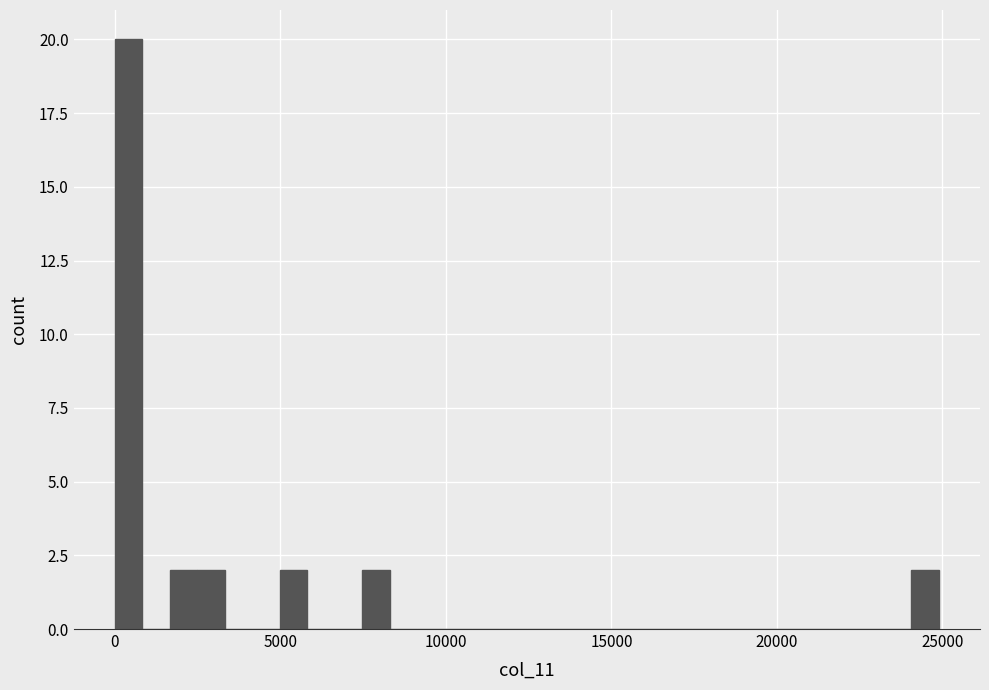

Read against the x-axis, roughly where is the centre of the tallest bar?

500